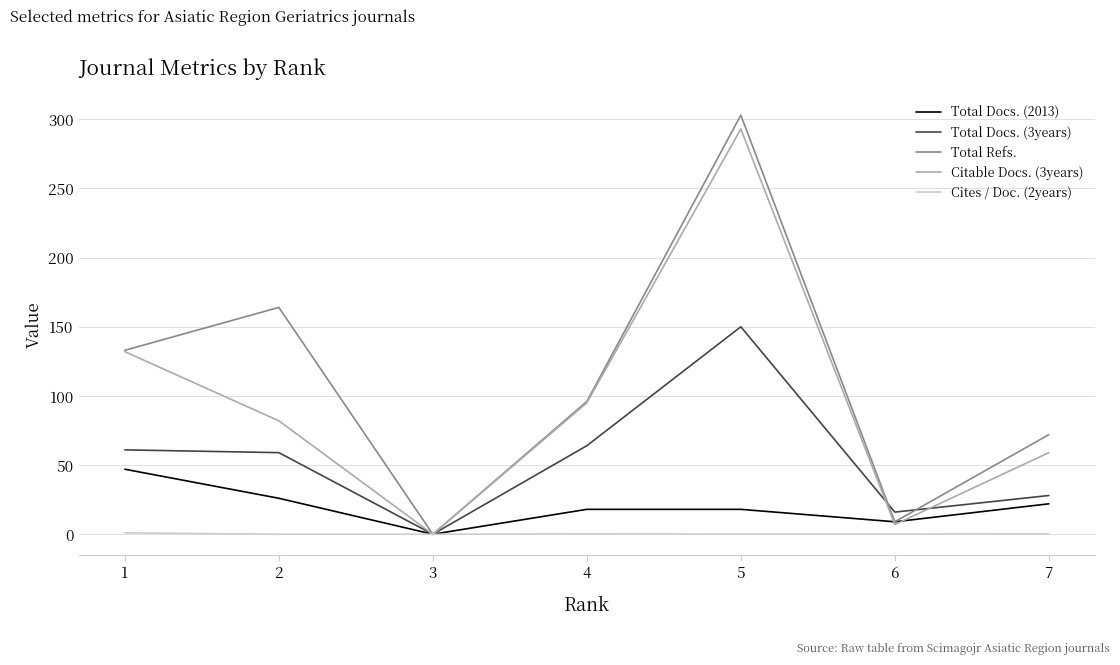

What is the sum of the Total Refs. values at 7 and 1?

205.0